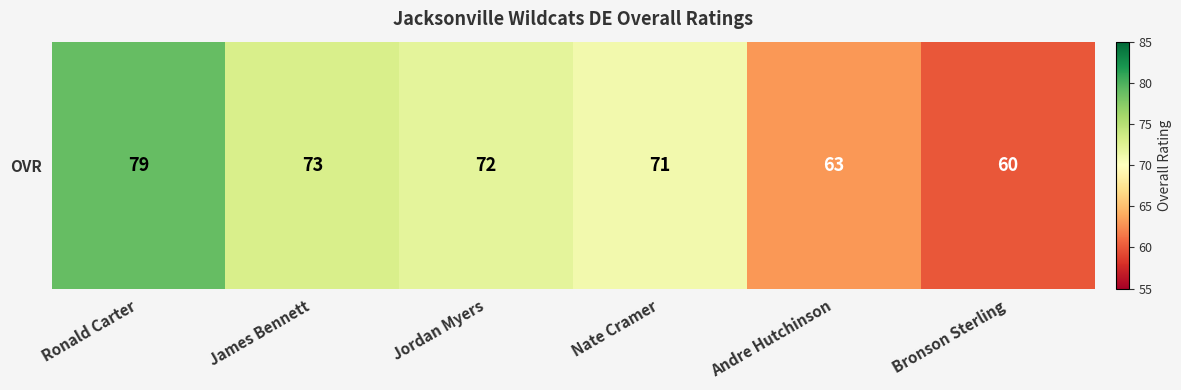

What is the average value?

70